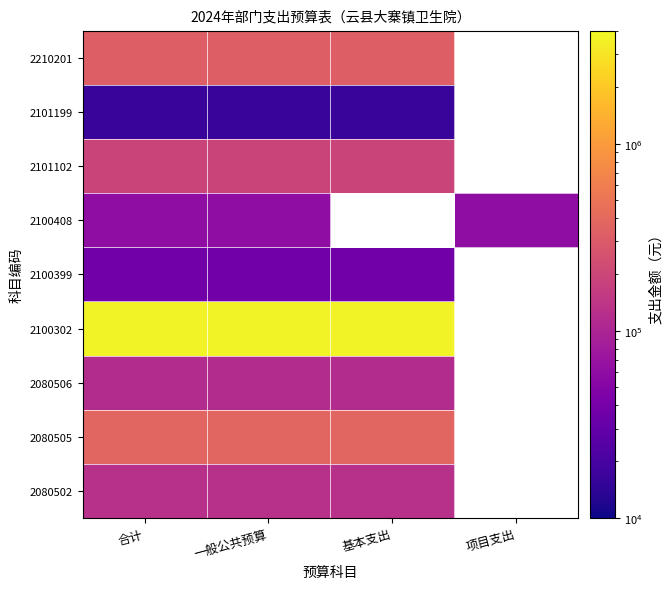

At which label is 2210201 closest to 328726?

合计